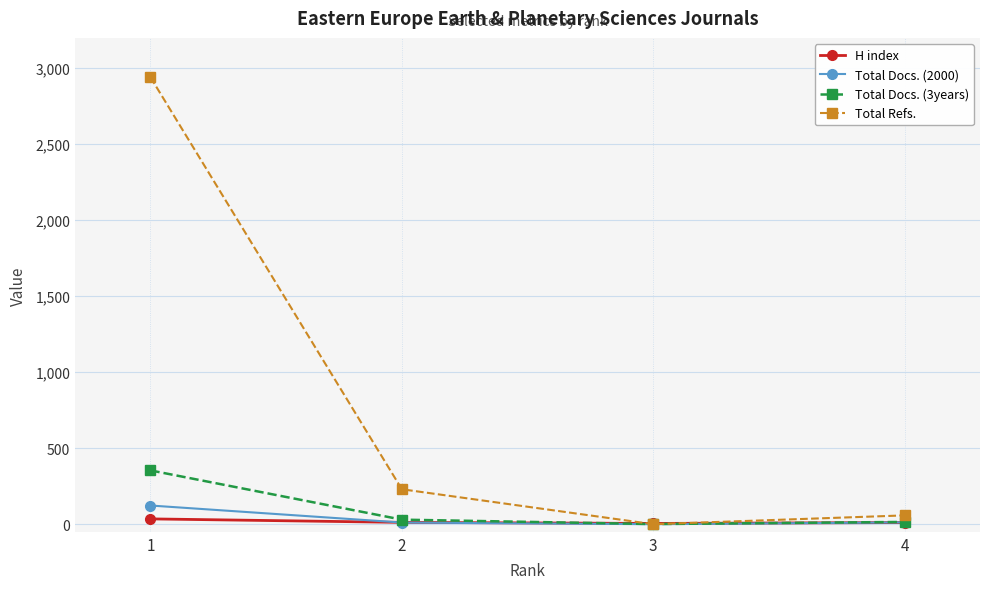

What is the minimum value for H index?

5